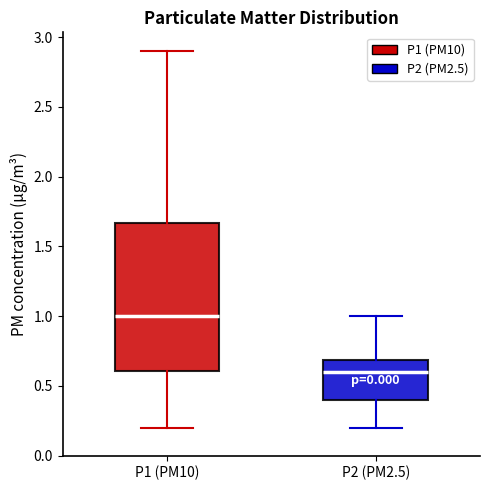

Which box's median line is the lowest?

P2 (PM2.5)